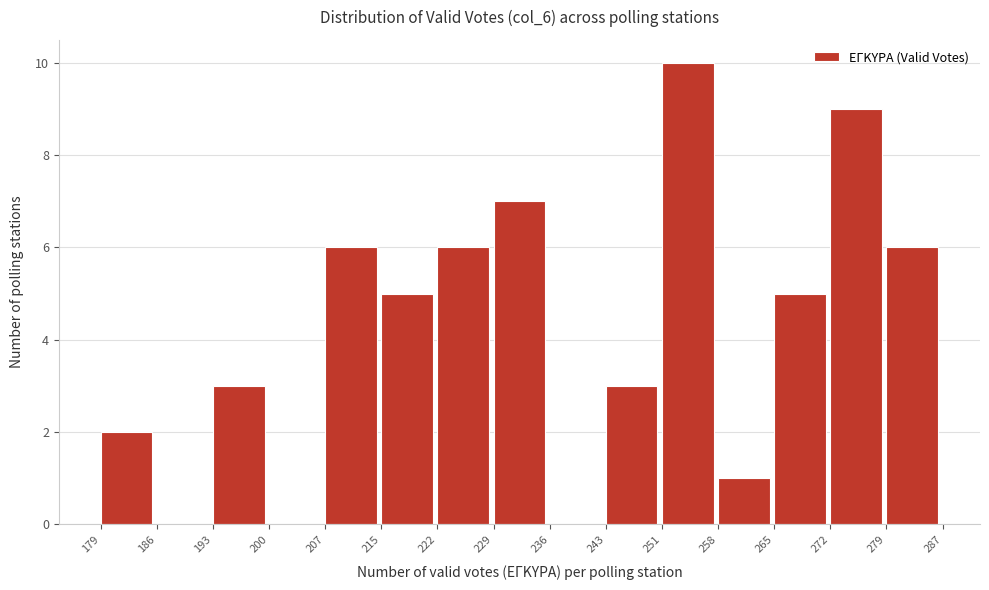

Reading left to right, list every bar in this chart as the range it spans on the x-axis followed by its height. The values are not printed on the chart, so give them approximately, as read against the axis.

179 to 186: 2
186 to 193: 0
193 to 200: 3
200 to 207: 0
207 to 215: 6
215 to 222: 5
222 to 229: 6
229 to 236: 7
236 to 243: 0
243 to 251: 3
251 to 258: 10
258 to 265: 1
265 to 272: 5
272 to 279: 9
279 to 287: 6